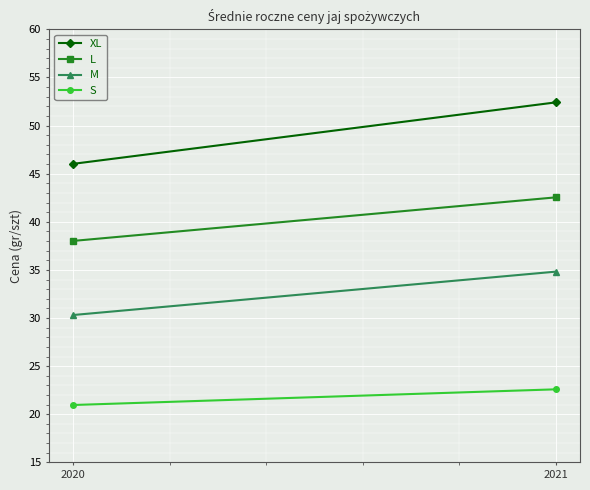

At how many categories does at least one series exceed 39?

2